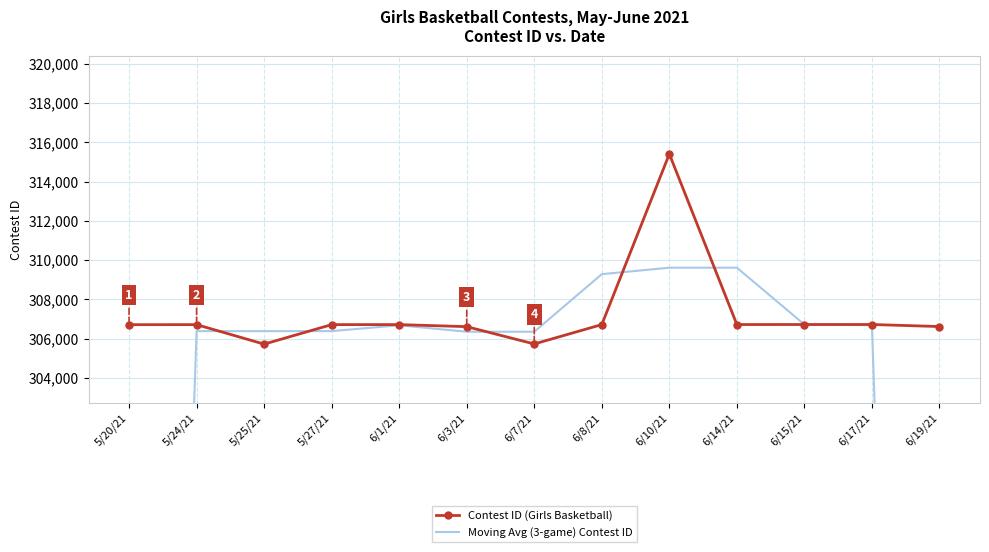

Reading right to left, transcribe all the data shown in this chart.

Contest ID (Girls Basketball): 306611.0	306715.0	306714.0	306713.0	315409.0	306711.0	305723.0	306606.0	306710.0	306709.0	305715.0	306708.0	306707.0
Moving Avg (3-game) Contest ID: 204442.0	306680.0	306714.0	309612.0	309611.0	309281.0	306346.7	306346.3	306675.0	306378.0	306377.3	306376.7	204471.7